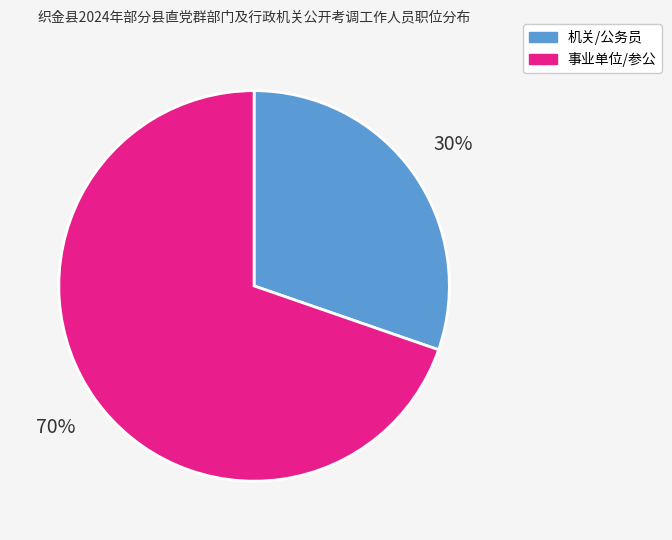

Rank the categories by value from highest to lowest.

事业单位/参公, 机关/公务员